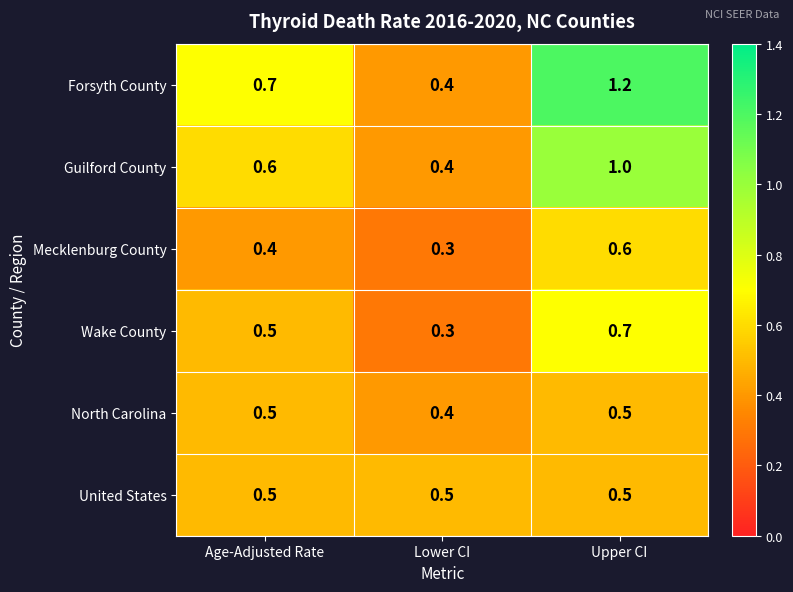

What is the lowest value of the Mecklenburg County series?

0.3